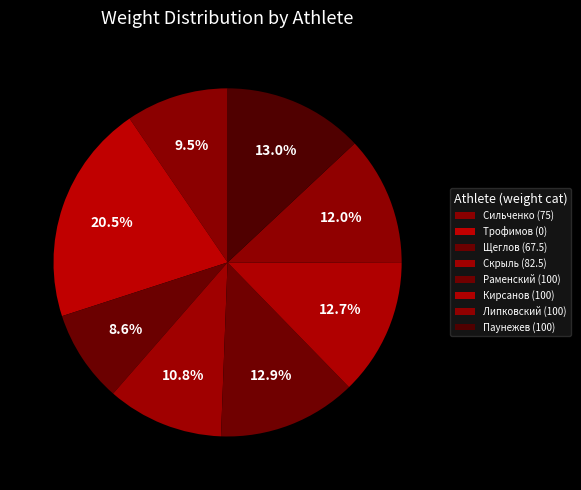

To the nearest percent, what is the difference between the largest and smallest slice percentages?

12%